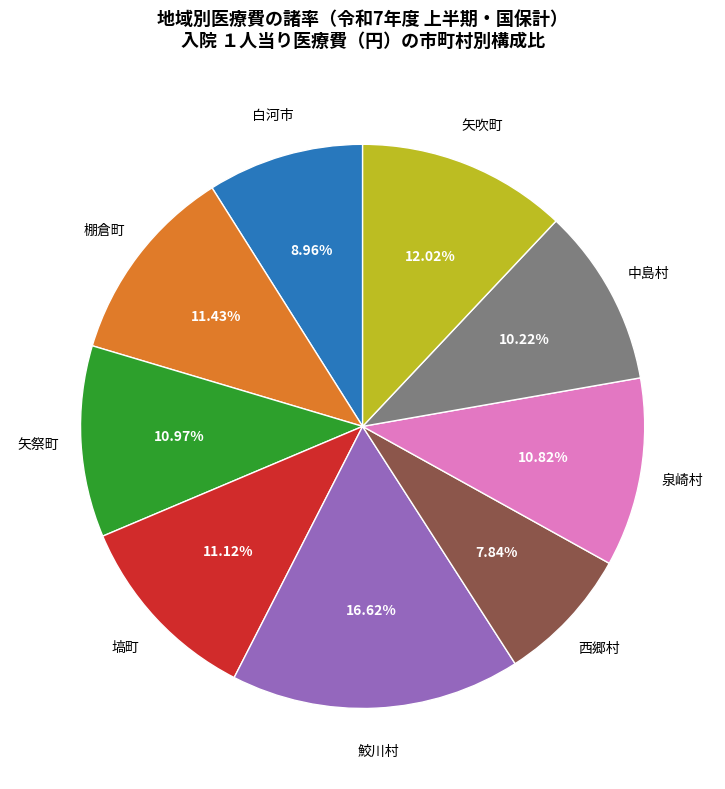

How many segments does this pie chart have?

9